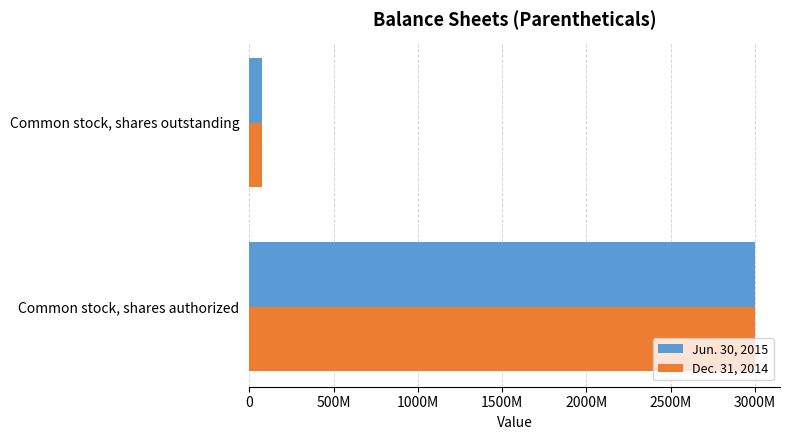

What is the difference between the maximum and minimum values in the Dec. 31, 2014 series?

2925338592